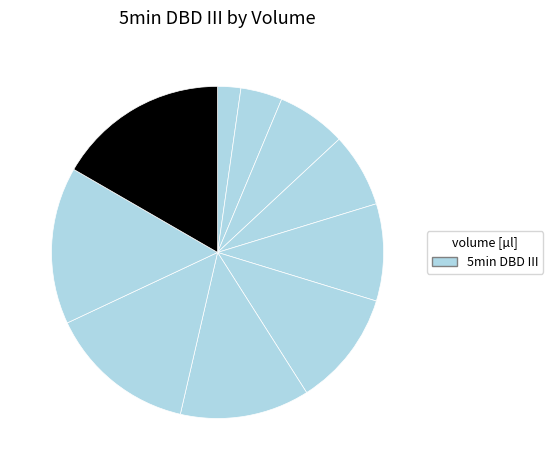

To the nearest percent, what is the average slice percentage?

10%